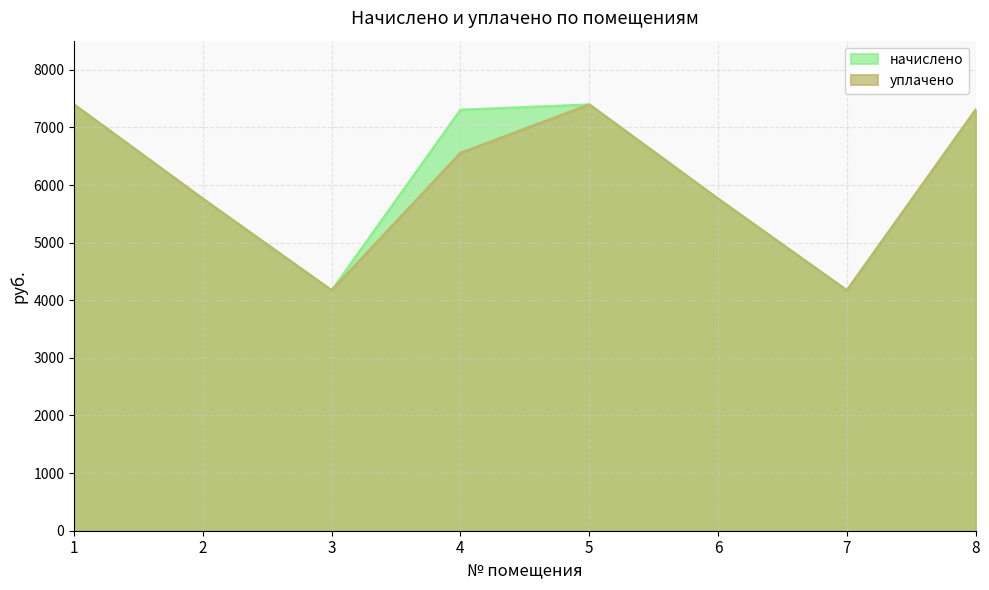

True or false: уплачено and начислено cross at least once.

False